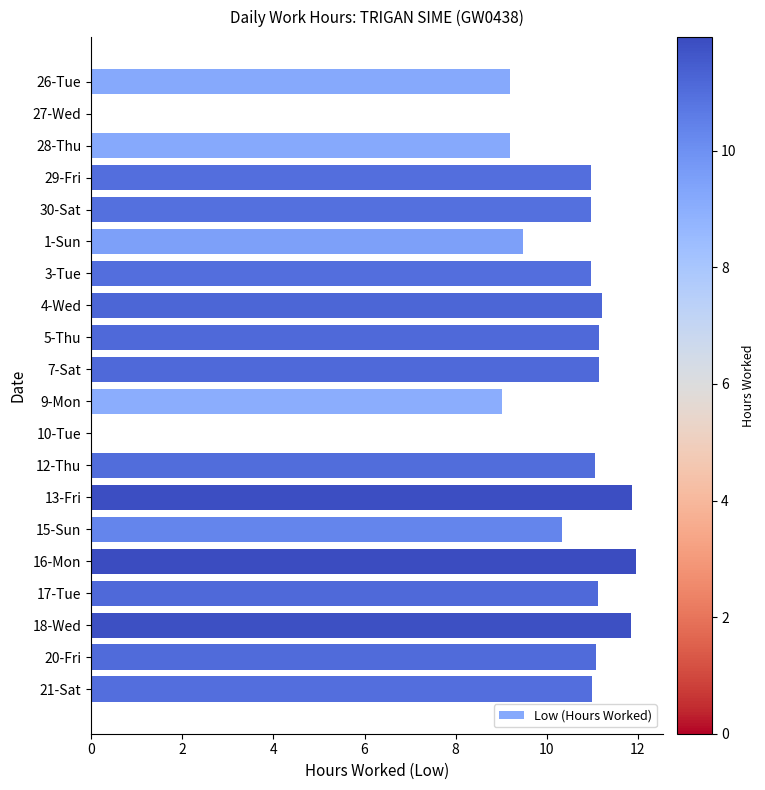

What is the change in value from 3-Tue to 18-Wed?

+0.9